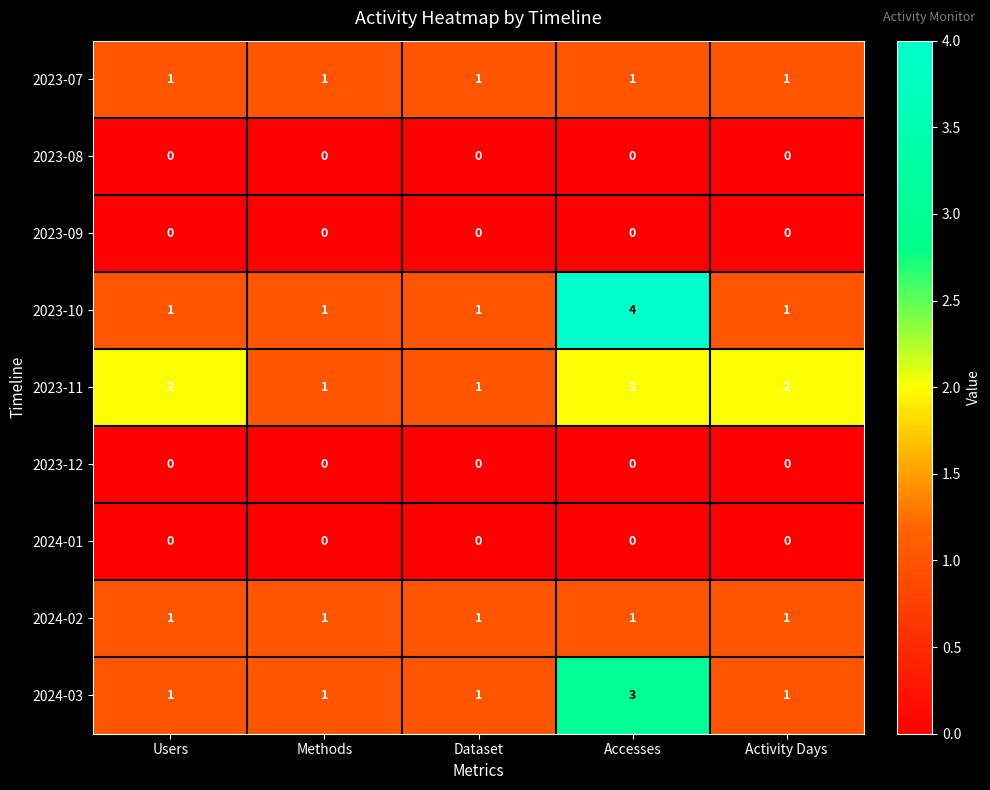

Which series has the largest range (max minus min)?

2023-10